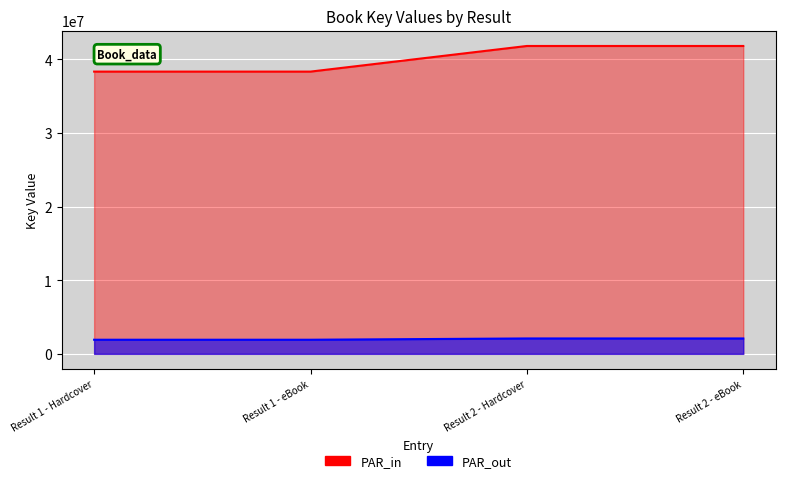

What is the difference between the highest and lowest values at Result 1 - Hardcover?

36429295.6